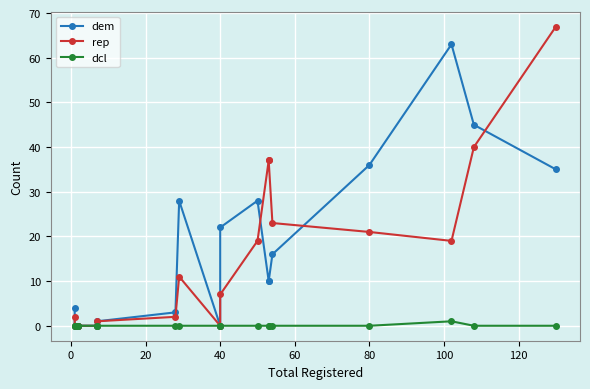

Count the number of categories in the chart.

18